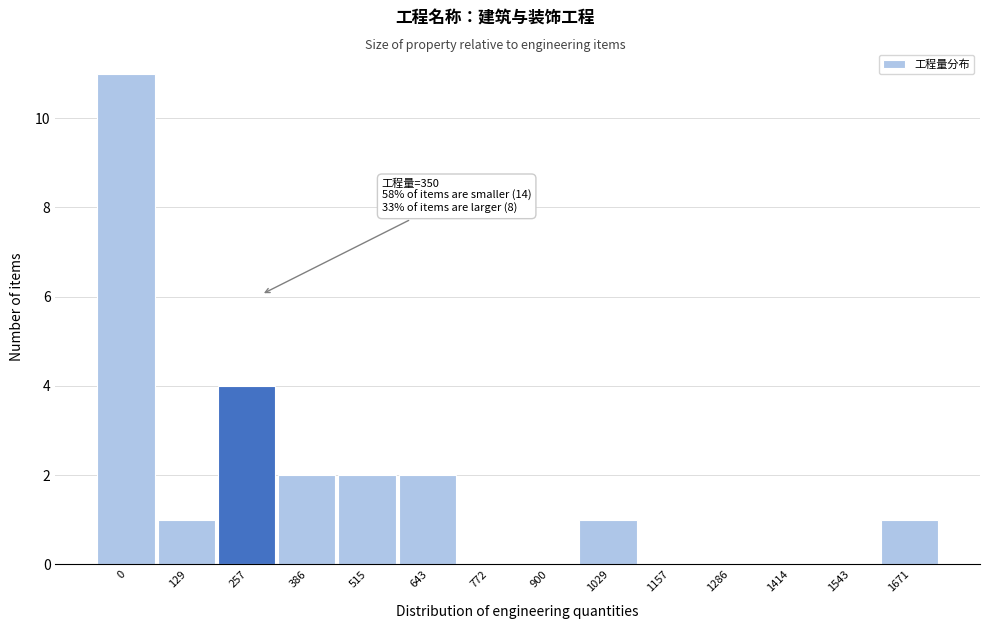

Reading left to right, transcribe all the data shown in this chart.

0=11	129=1	257=4	386=2	515=2	643=2	772=0	900=0	1029=1	1157=0	1286=0	1414=0	1543=0	1671=1